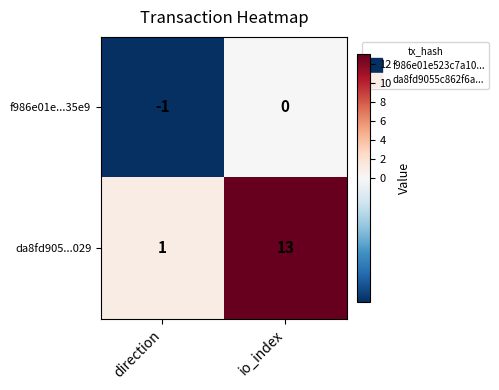

Rank the series by their average value, from lowest to highest.

f986e01e...35e9, da8fd905...029